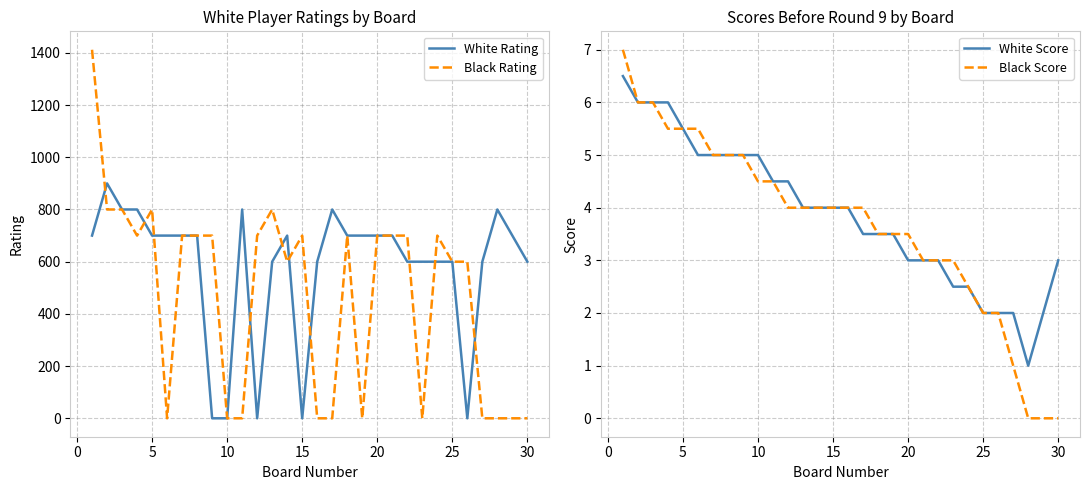

How many lines are shown in the chart?

4